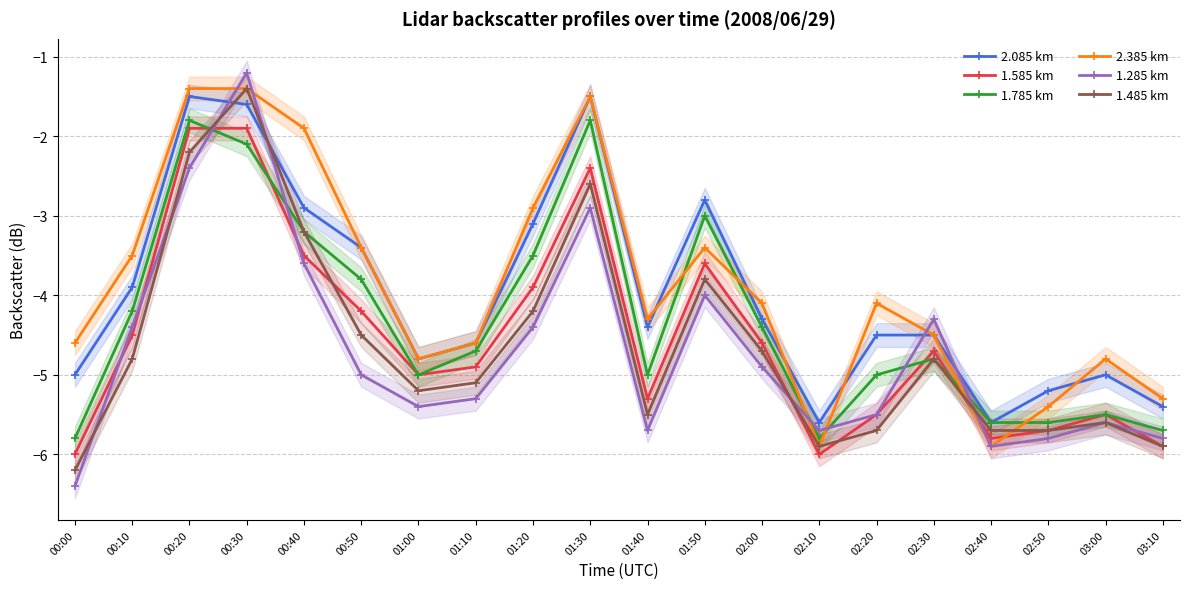

Reading left to right, transcribe all the data shown in this chart.

2.085 km: -5.0	-3.9	-1.5	-1.6	-2.9	-3.4	-4.8	-4.6	-3.1	-1.5	-4.4	-2.8	-4.3	-5.6	-4.5	-4.5	-5.6	-5.2	-5.0	-5.4
1.585 km: -6.0	-4.5	-1.9	-1.9	-3.5	-4.2	-5.0	-4.9	-3.9	-2.4	-5.3	-3.6	-4.6	-6.0	-5.5	-4.7	-5.8	-5.7	-5.5	-5.9
1.785 km: -5.8	-4.2	-1.8	-2.1	-3.2	-3.8	-5.0	-4.7	-3.5	-1.8	-5.0	-3.0	-4.4	-5.8	-5.0	-4.8	-5.6	-5.6	-5.5	-5.7
2.385 km: -4.6	-3.5	-1.4	-1.4	-1.9	-3.4	-4.8	-4.6	-2.9	-1.5	-4.3	-3.4	-4.1	-5.9	-4.1	-4.5	-5.9	-5.4	-4.8	-5.3
1.285 km: -6.4	-4.4	-2.4	-1.2	-3.6	-5.0	-5.4	-5.3	-4.4	-2.9	-5.7	-4.0	-4.9	-5.7	-5.5	-4.3	-5.9	-5.8	-5.6	-5.8
1.485 km: -6.2	-4.8	-2.2	-1.4	-3.2	-4.5	-5.2	-5.1	-4.2	-2.6	-5.5	-3.8	-4.7	-5.9	-5.7	-4.8	-5.7	-5.7	-5.6	-5.9